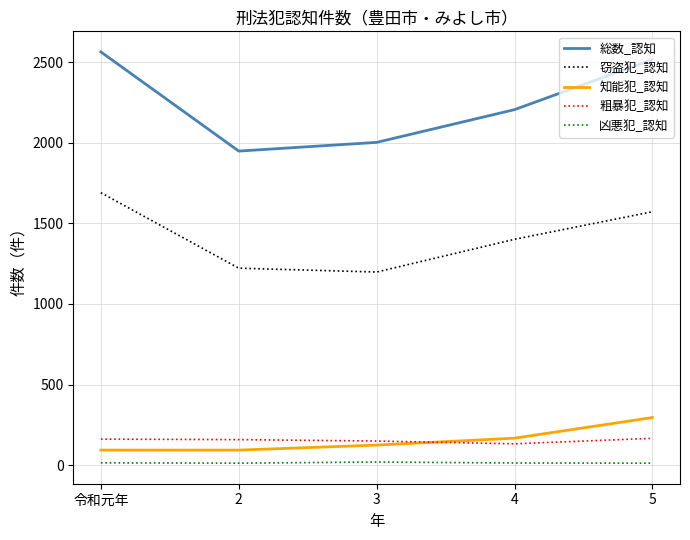

Which series changed the most between 4 and 5?

総数_認知